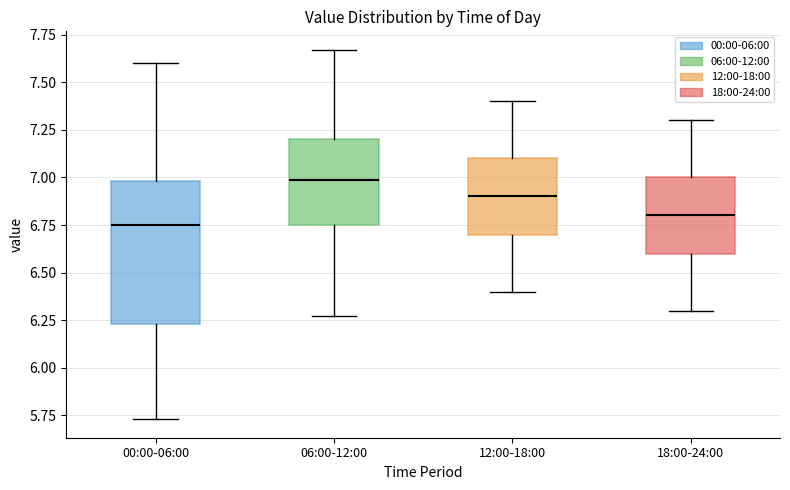

Reading left to right, read every box against the y-axis: the position of its median line, the range the box covers, and the ends of its whiskers. The values are not printed on the chart, so give them approximately, as read against the axis.

00:00-06:00: median 6.75, box 6.25 to 7.00, whiskers 5.75 to 7.60
06:00-12:00: median 7.00, box 6.75 to 7.20, whiskers 6.25 to 7.65
12:00-18:00: median 6.90, box 6.70 to 7.10, whiskers 6.40 to 7.40
18:00-24:00: median 6.80, box 6.60 to 7.00, whiskers 6.30 to 7.30